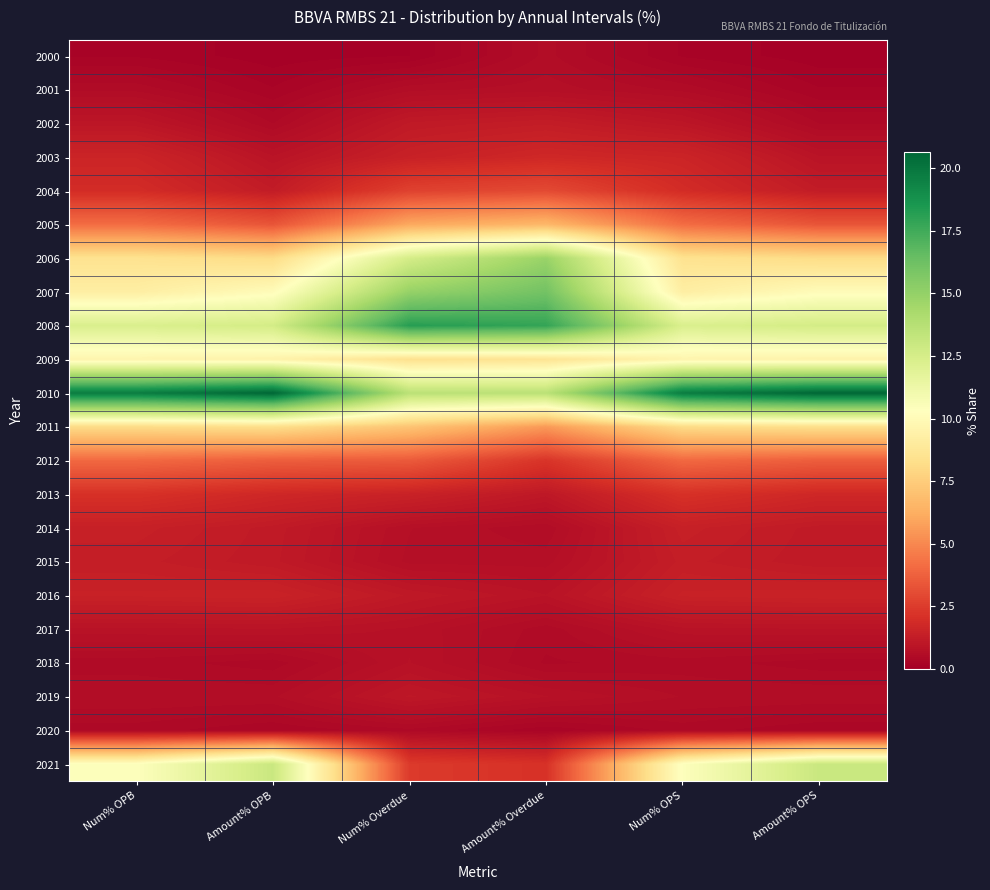

How many series are shown in this chart?

22